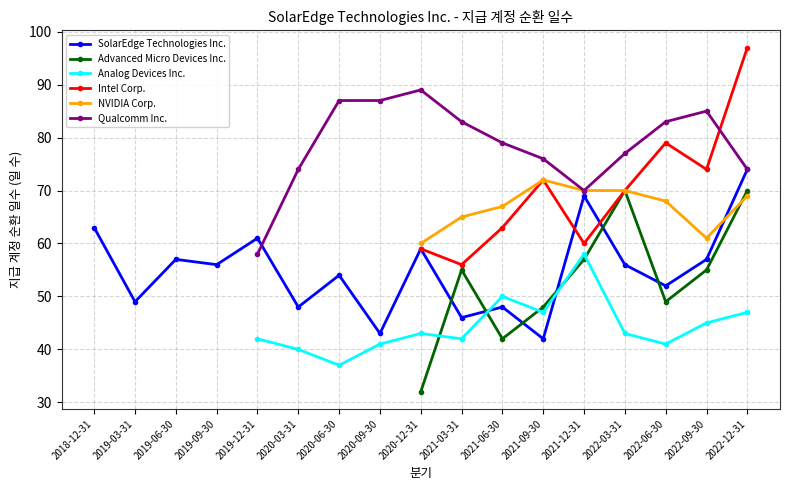

What is the difference between the maximum and minimum values in the NVIDIA Corp. series?

12